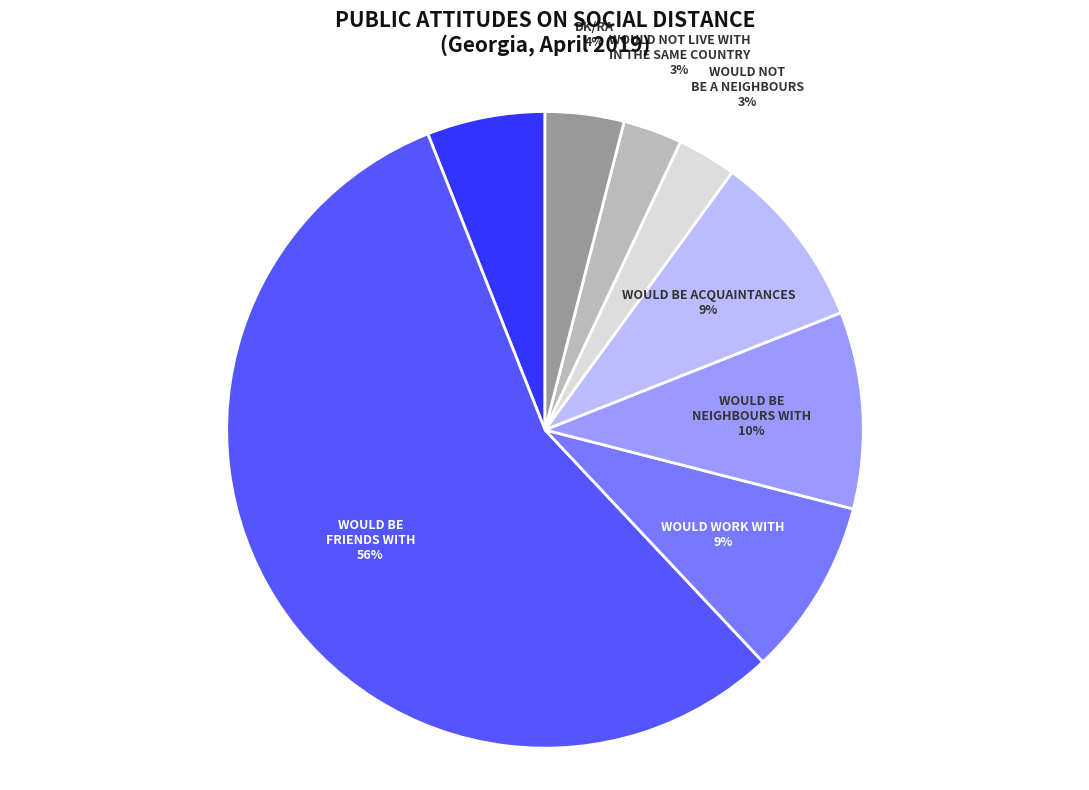

To the nearest percent, what is the average slice percentage?

12%